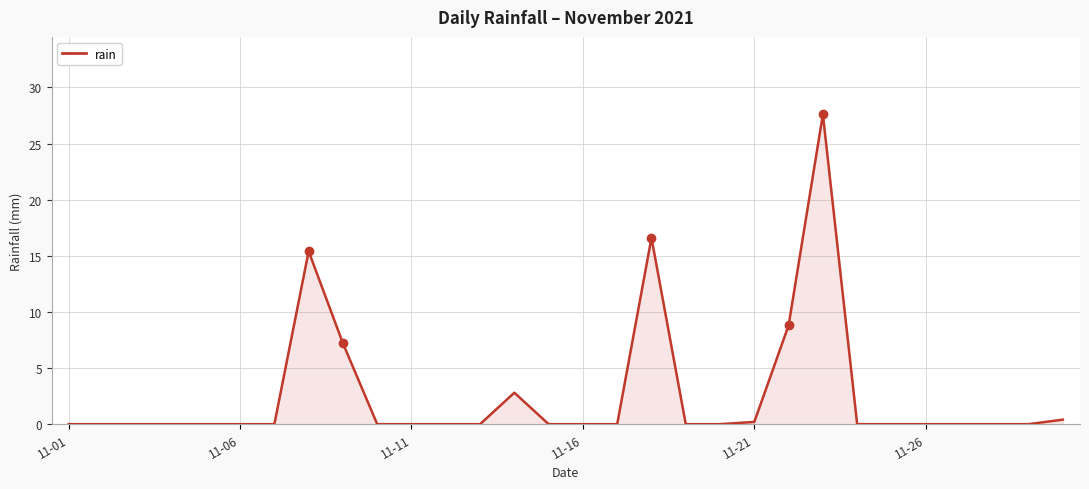

What is the difference between the maximum and minimum values?

27.6